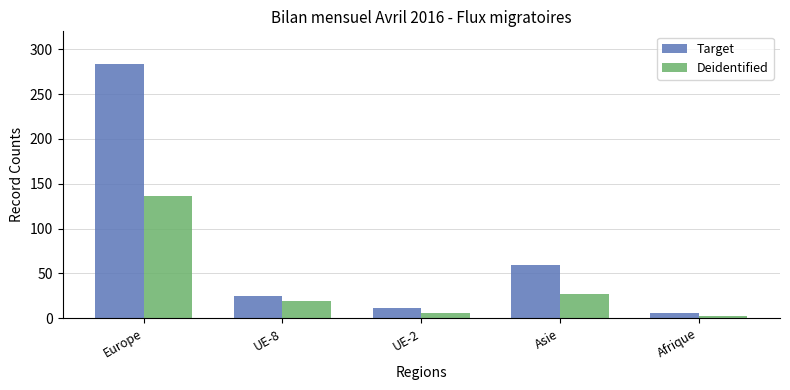

Reading right to left, transcribe all the data shown in this chart.

Target: 6	59	11	25	284
Deidentified: 3	27	6	19	136